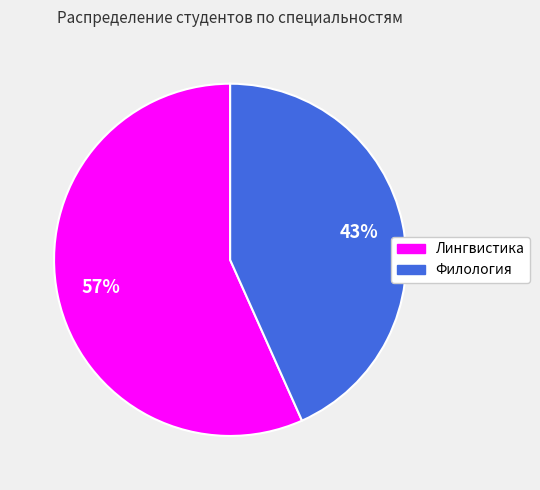

How many slices are in this pie chart?

2